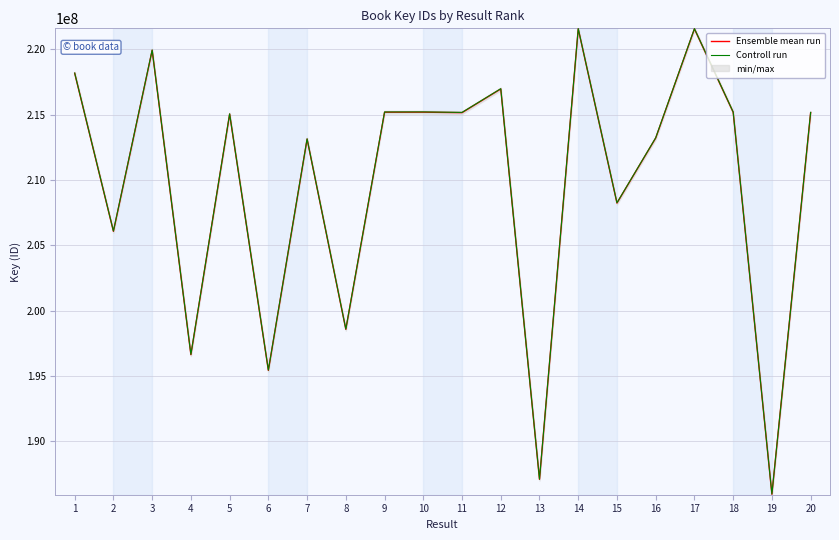

Rank the series by their average value, from highest to lowest.

Controll run, Ensemble mean run